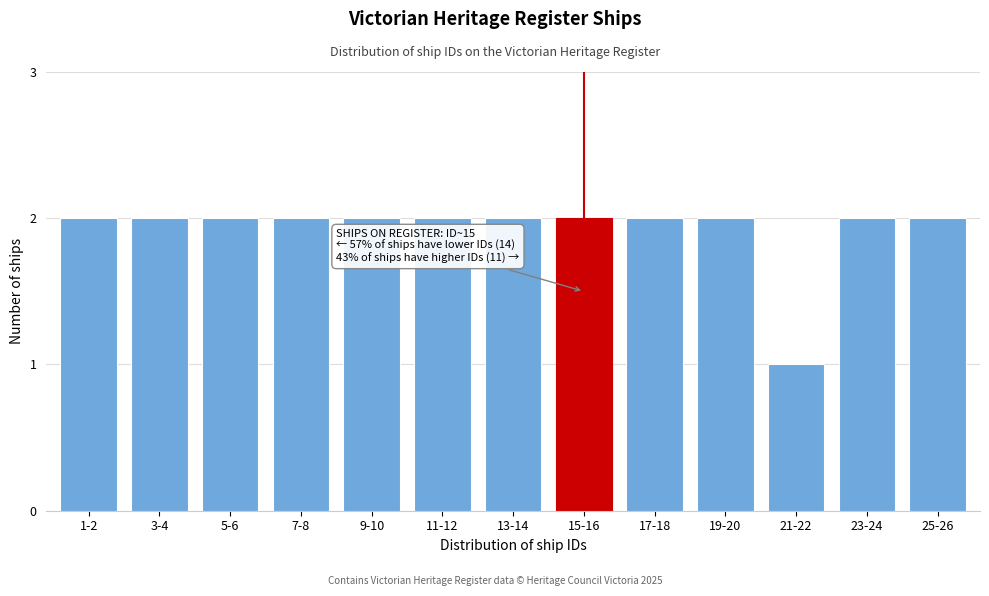

Reading left to right, list all the values displayed in this chart.

1-2=2	3-4=2	5-6=2	7-8=2	9-10=2	11-12=2	13-14=2	15-16=2	17-18=2	19-20=2	21-22=1	23-24=2	25-26=2